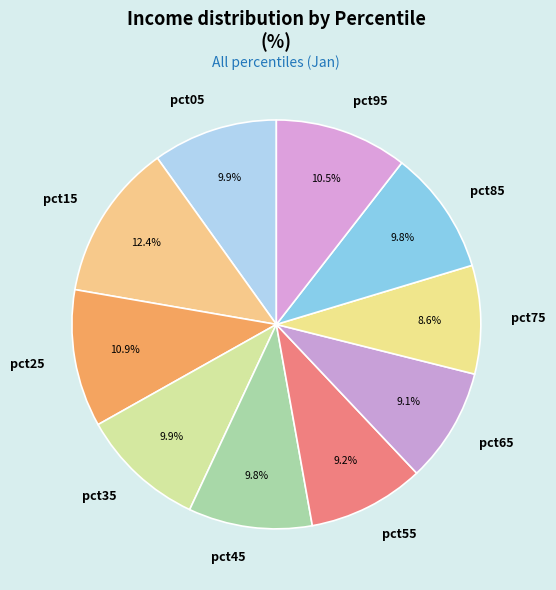

Does any single category account for the majority?

No